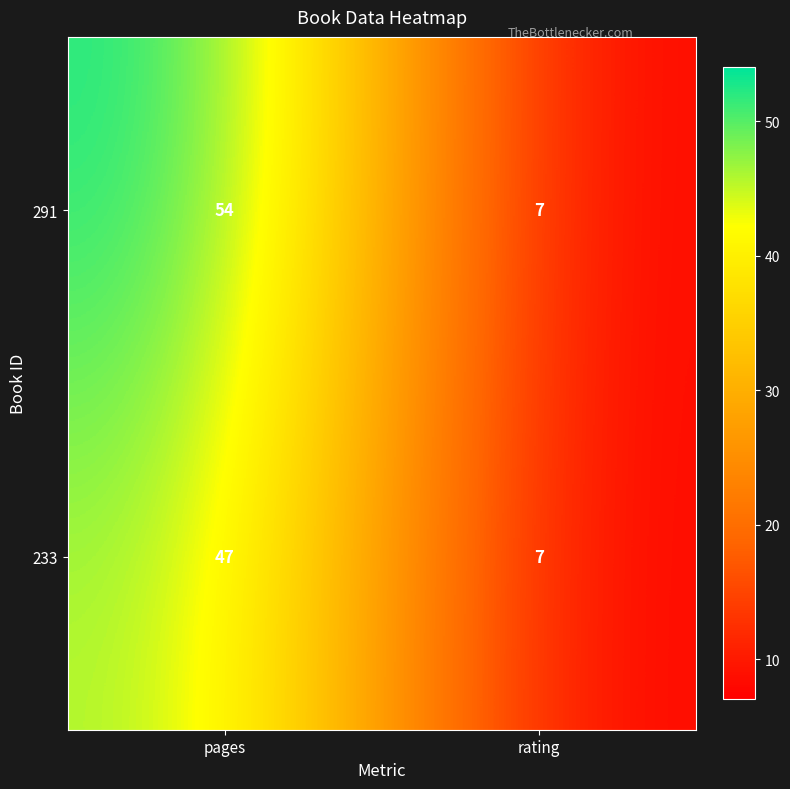

Read the 291 value at rating, to the nearest 5.

5